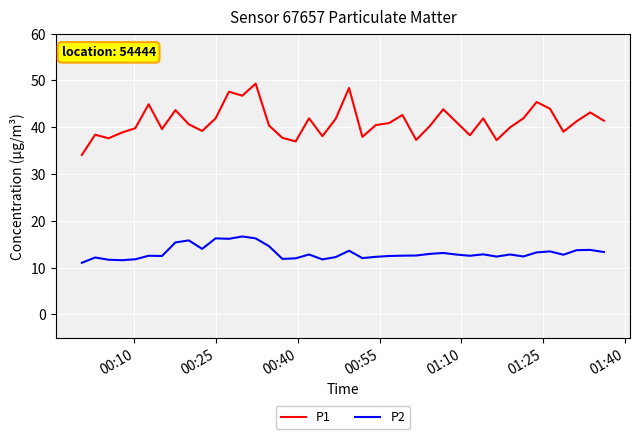

Which series has the largest range (max minus min)?

P1